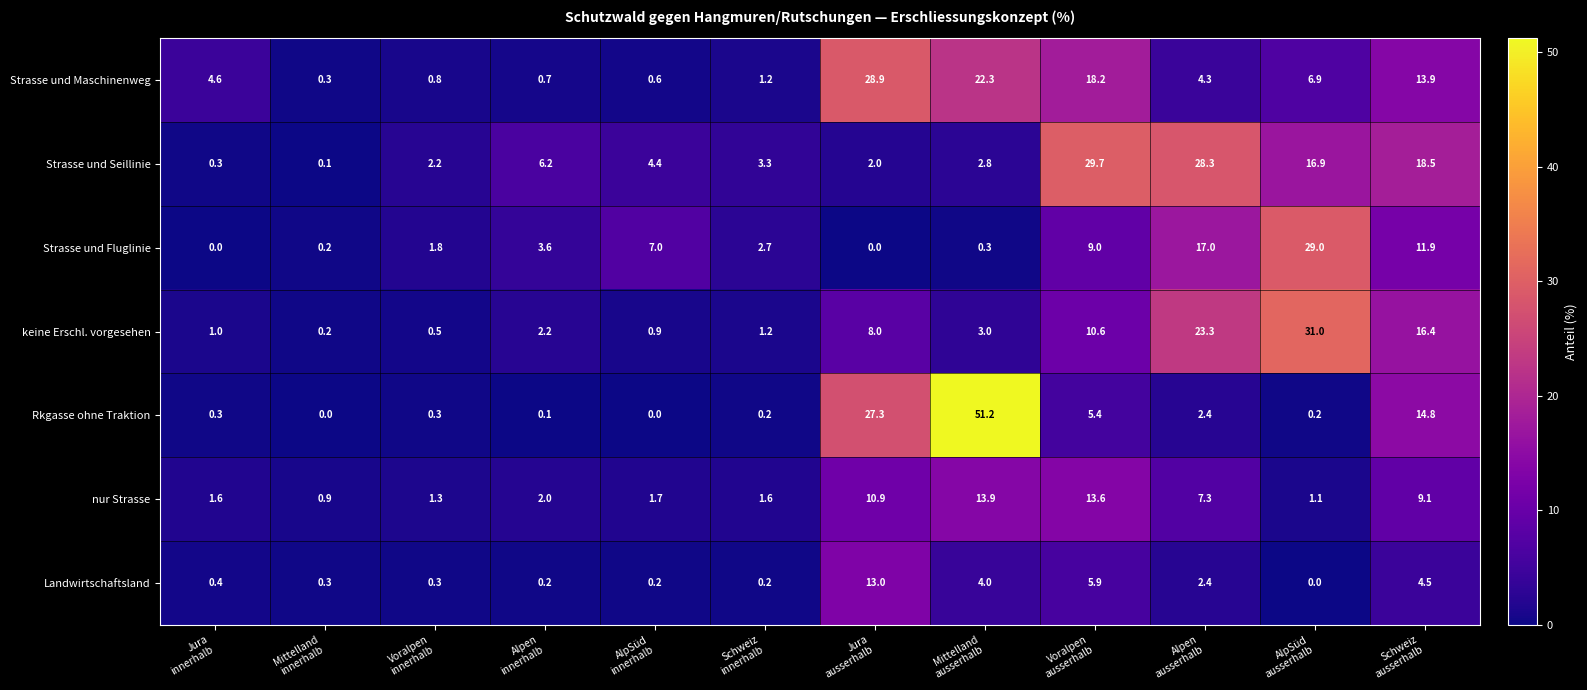

What is the maximum value shown in the chart?

51.2